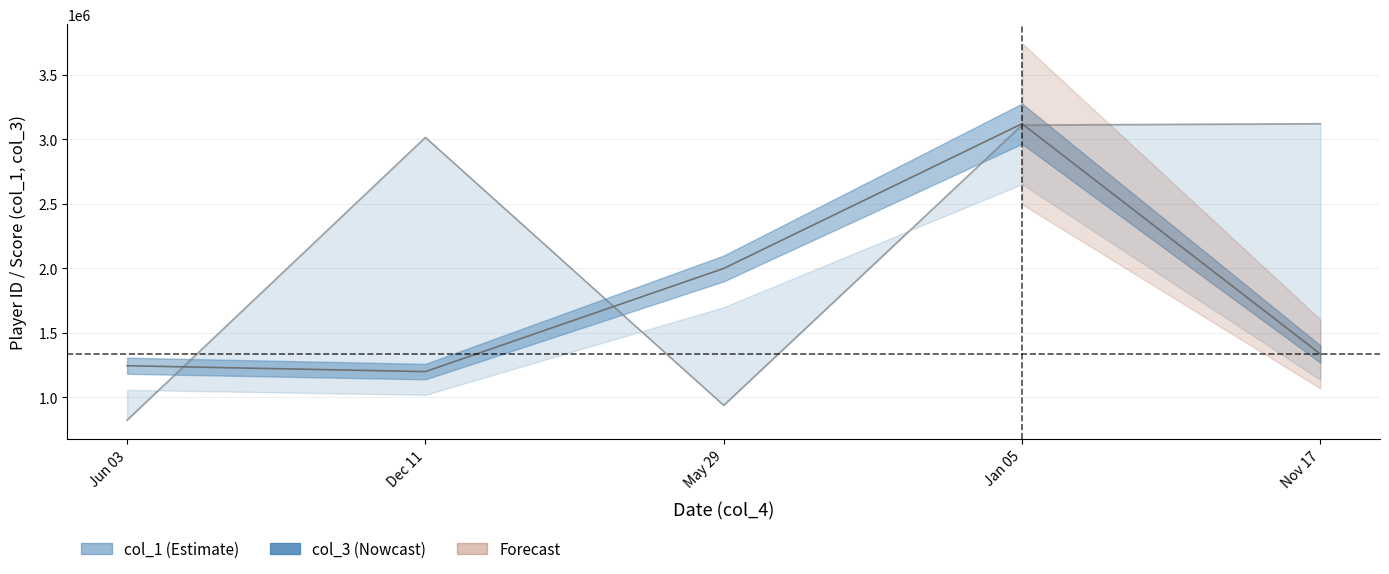

Which series has the largest total across all categories?

col_1